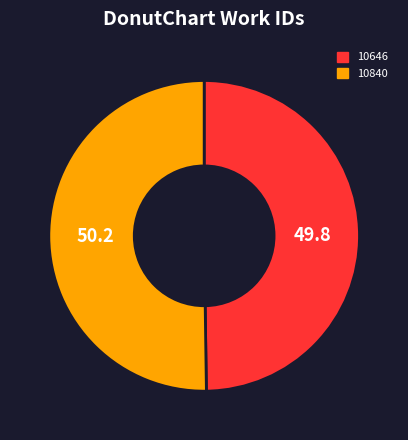

What is the ratio of the value at 10840 to the value at 10646?

1.0